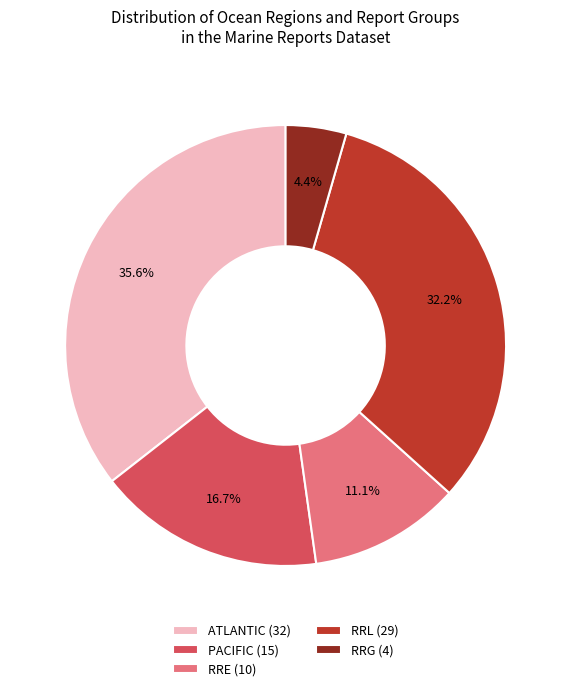

Does any single category account for the majority?

No